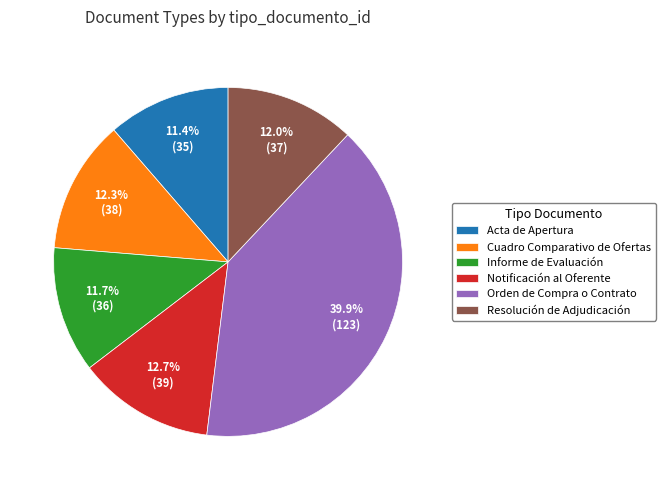

Between Orden de Compra o Contrato and Informe de Evaluación, which is larger?

Orden de Compra o Contrato